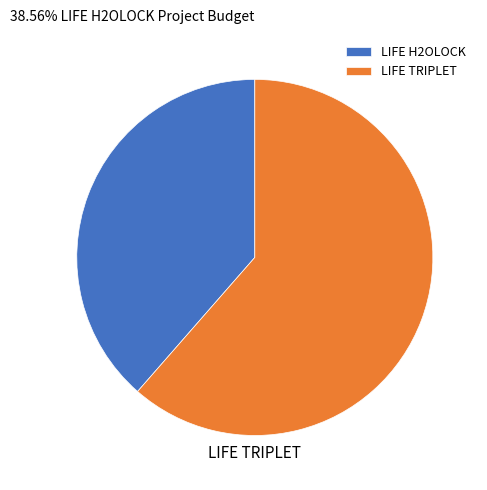

Which category has the smallest portion of the pie?

LIFE H2OLOCK